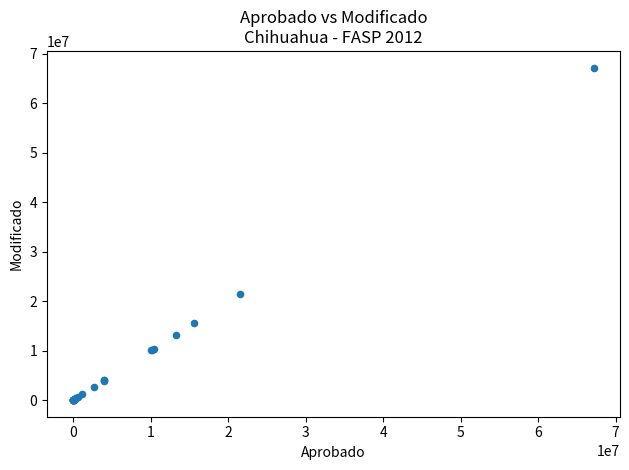

What Y value in the scatter plot is closest to 33597385?

21535960.0